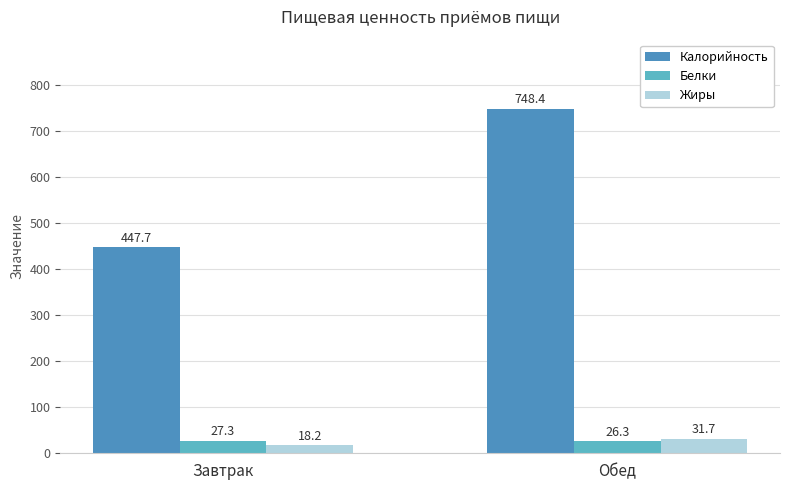

What is the average value of the Жиры series?

25.0